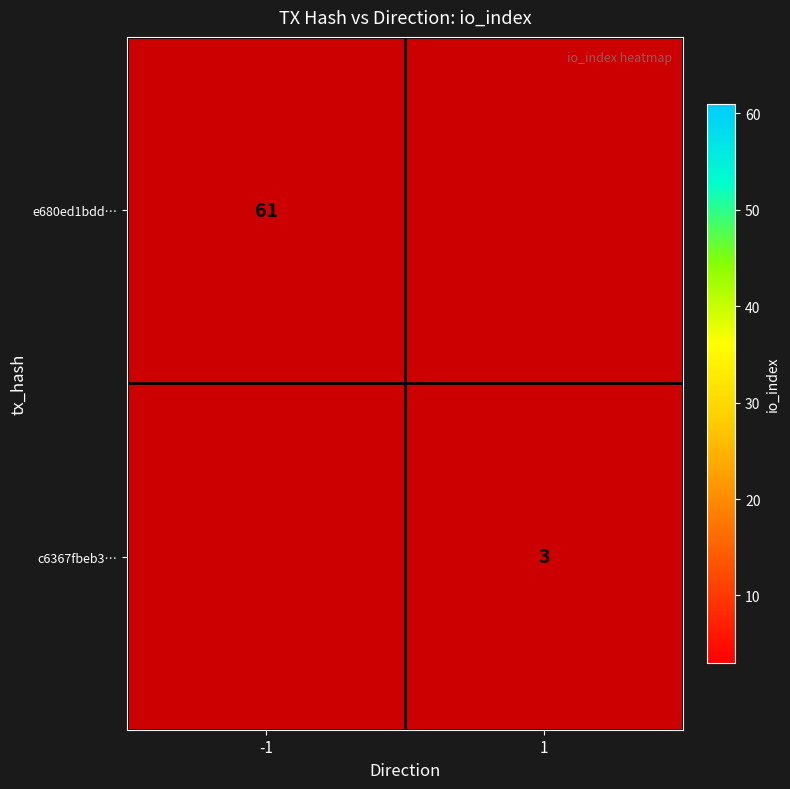

The value of e680ed1bdd… at -1 is 84. True or false?

False